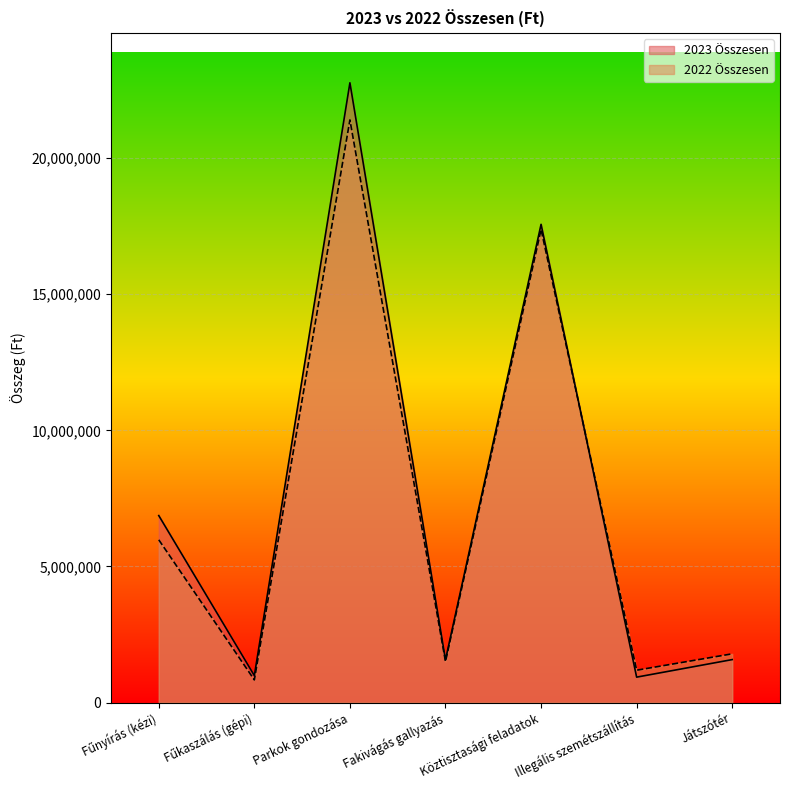

Is it true that 2023 Összesen equals 991500 at Fűkaszálás (gépi)?

True